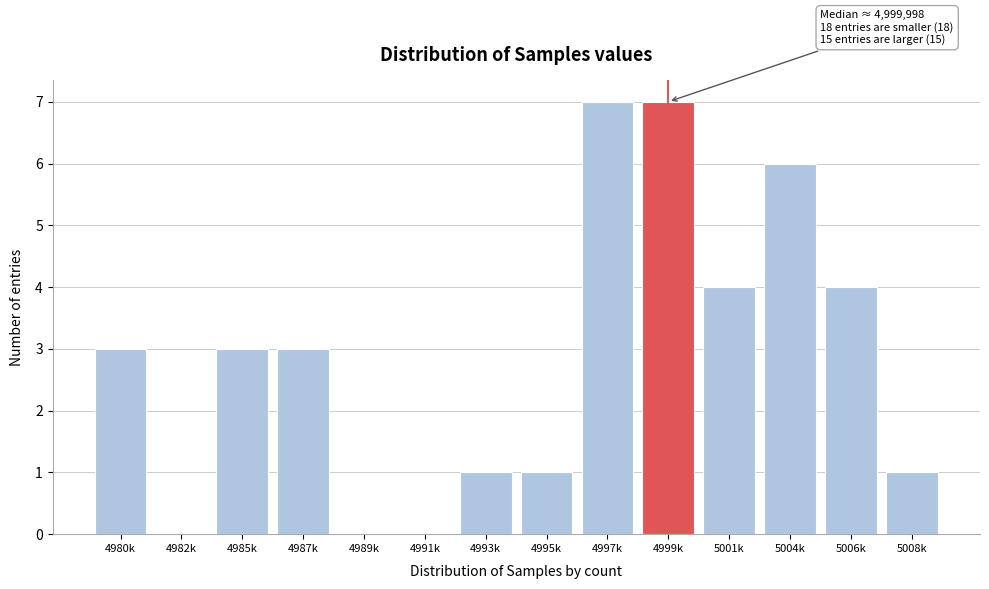

Reading right to left, extract all data points from this chart.

5008k=1	5006k=4	5004k=6	5001k=4	4999k=7	4997k=7	4995k=1	4993k=1	4991k=0	4989k=0	4987k=3	4985k=3	4982k=0	4980k=3